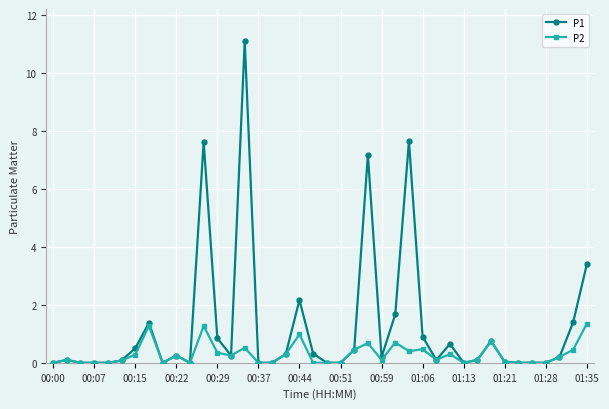

What is the sum of all P2 values?

11.7